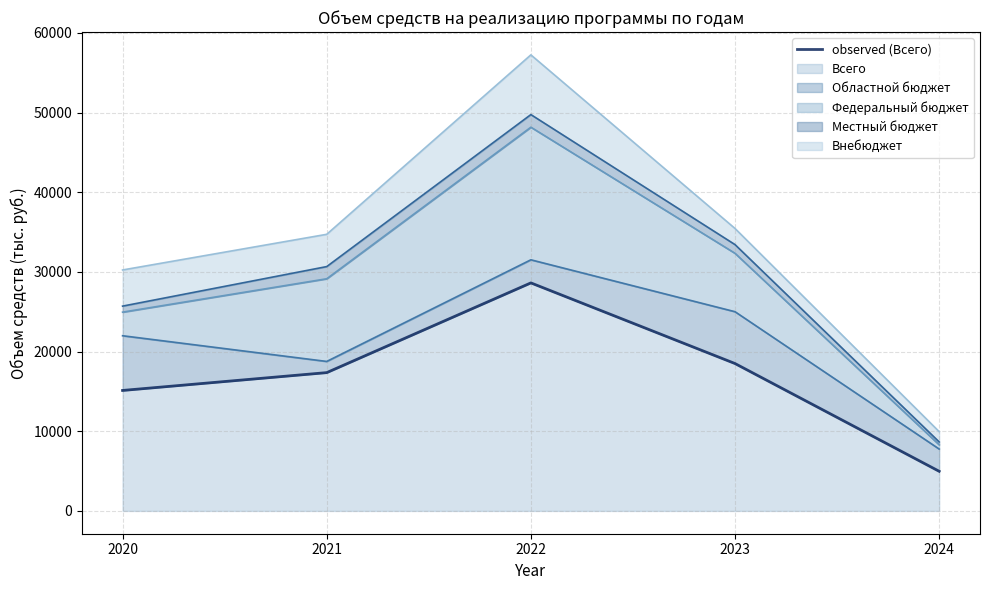

What is the smallest value displayed?

4974.0